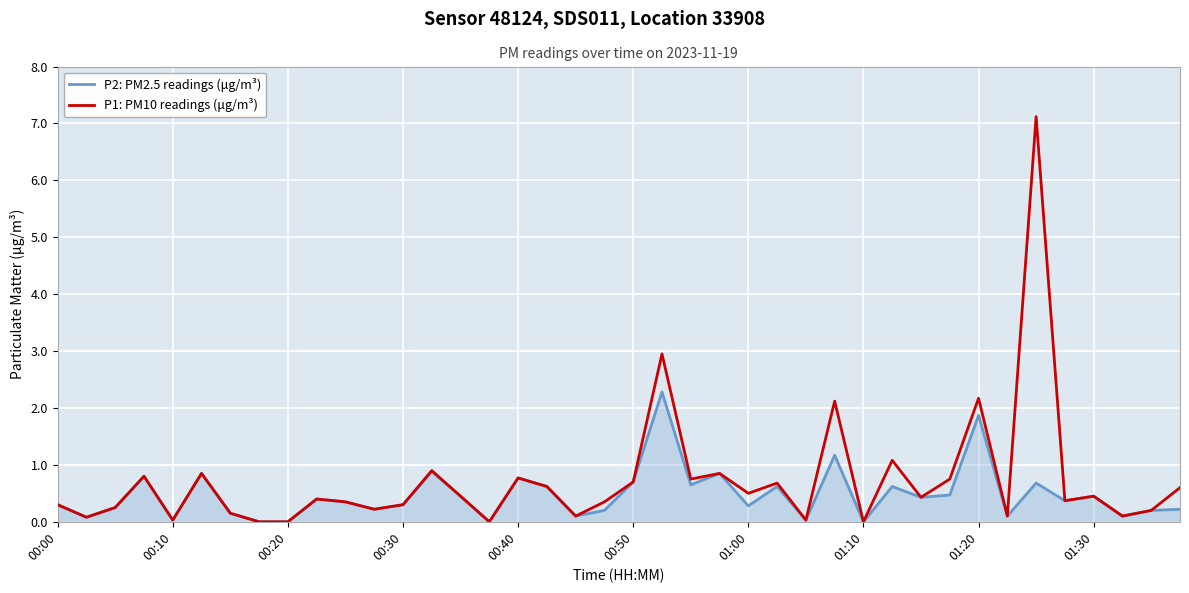

What is the maximum value for P2: PM2.5 readings (μg/m³)?

2.3